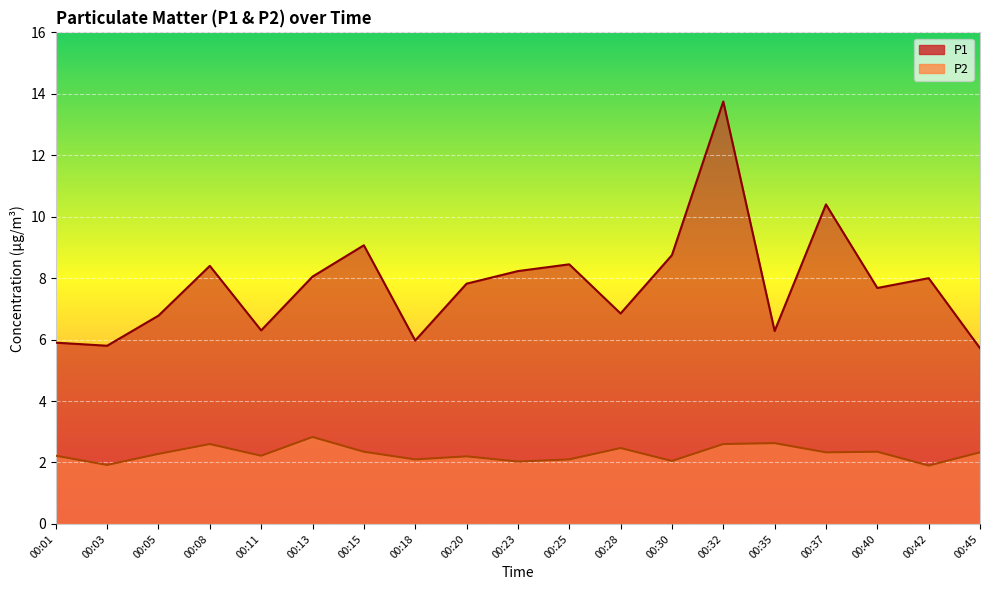

What is the difference between the maximum and second lowest values in the P2 series?

0.9